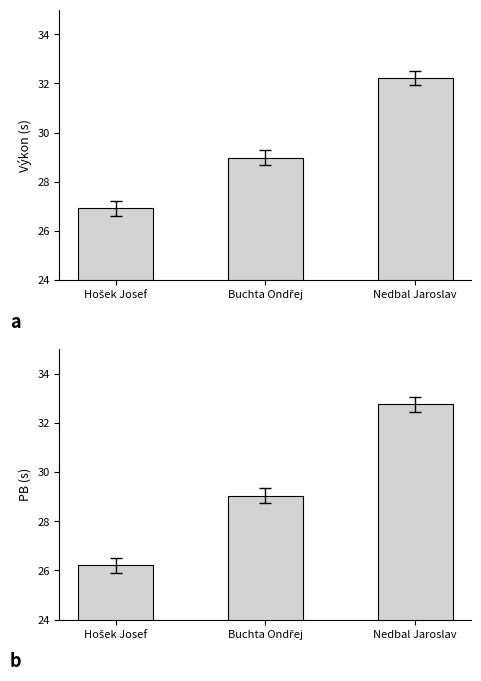

Rank the series at Buchta Ondřej from highest to lowest value.

PB, Výkon